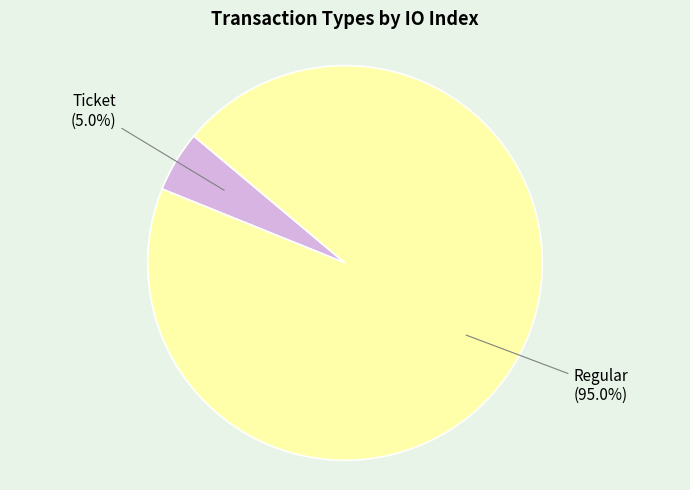

Does any single category account for the majority?

Yes